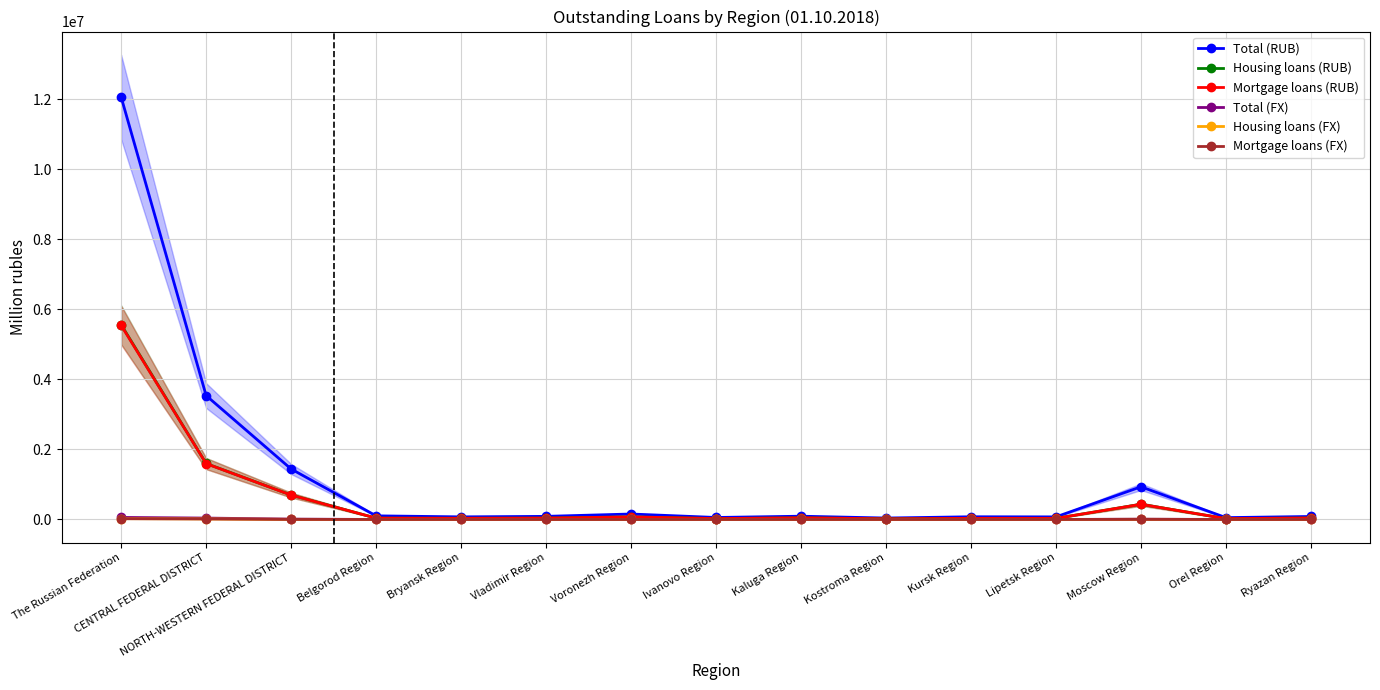

Is this an area chart (filled region under the line)?

No